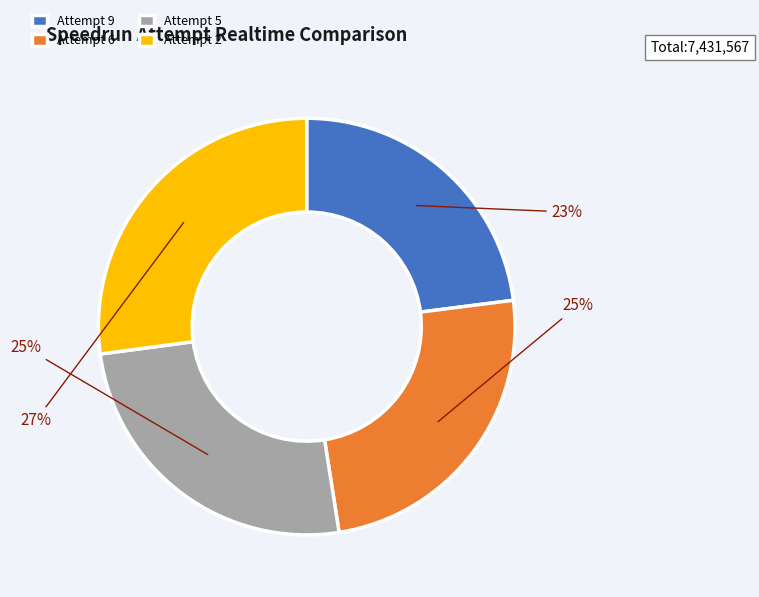

To the nearest percent, what is the difference between the largest and smallest slice percentages?

4%